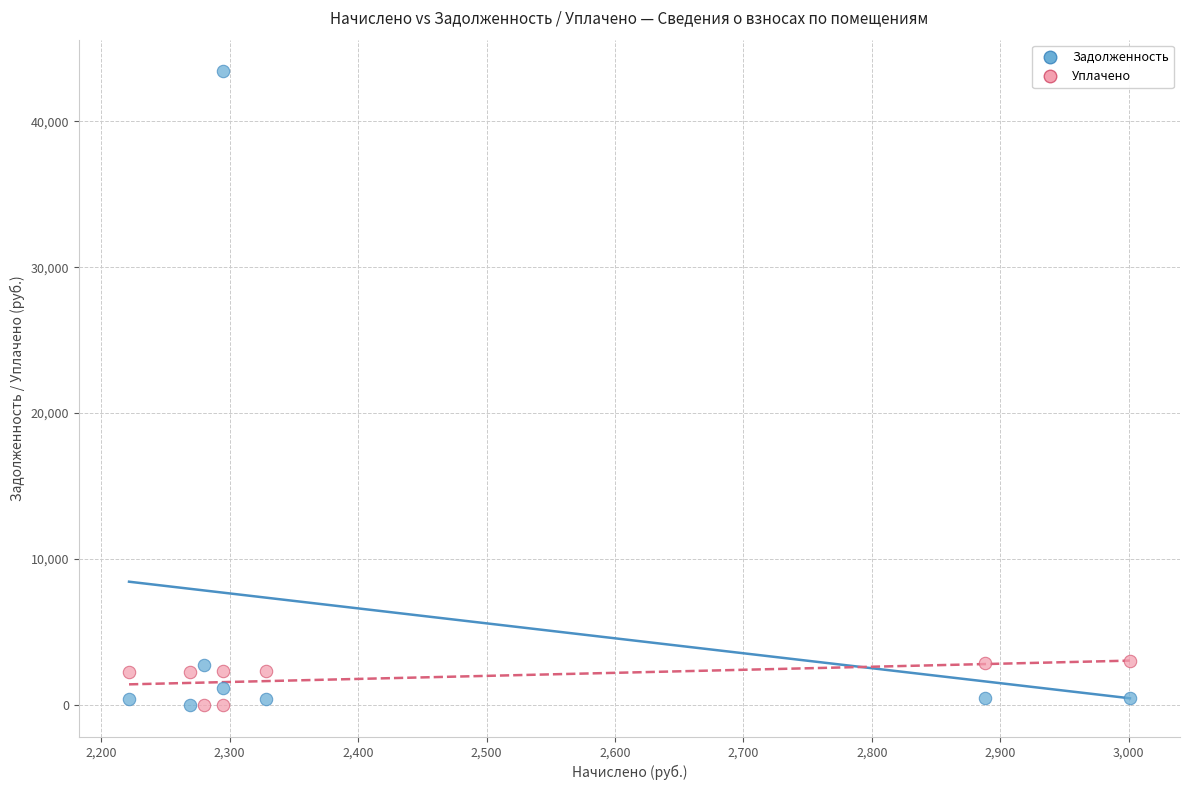

Which series has the largest Y range (max minus min)?

Задолженность